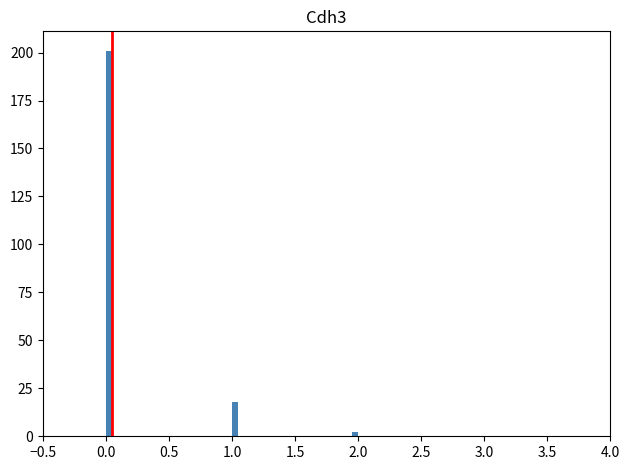

Read against the x-axis, roughly where is the centre of the tallest bar?

0.05